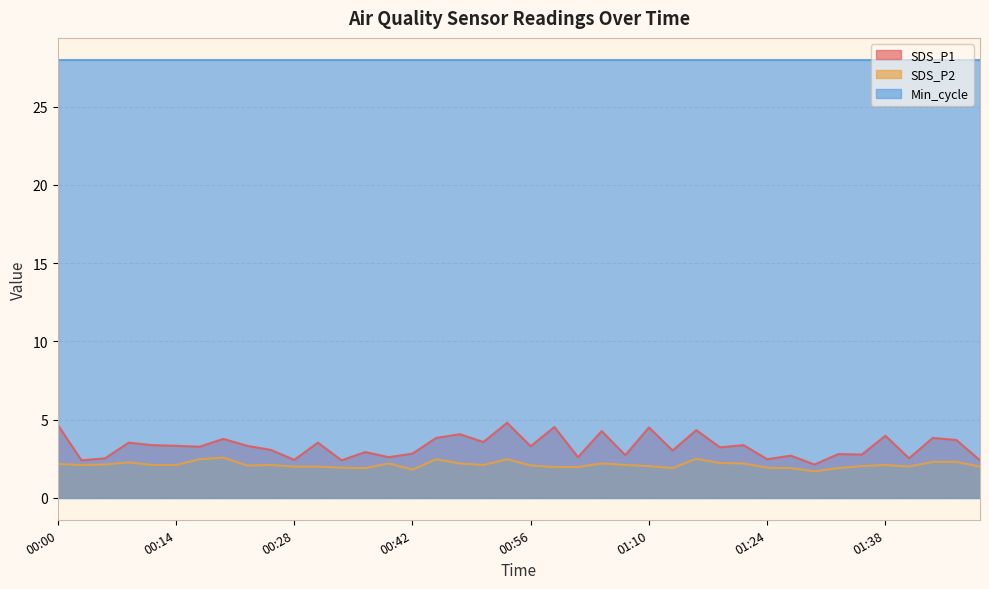

How many data points in SDS_P2 are above 2?

26